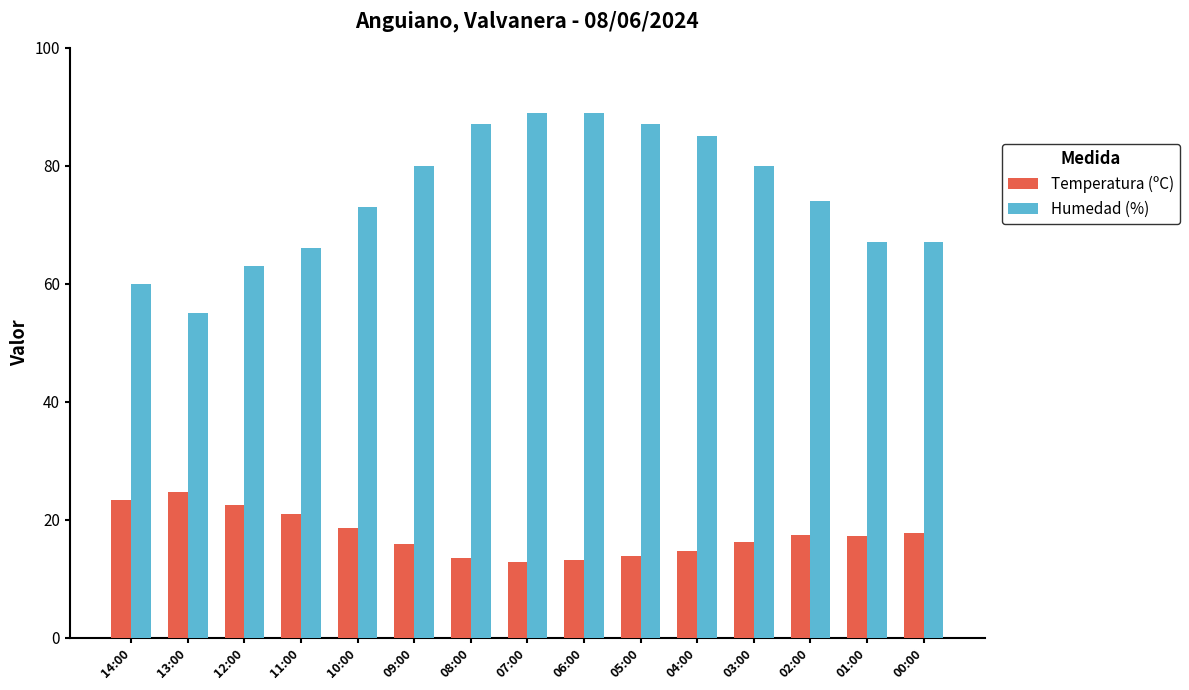

What is the spread (max minus min) of values at 12:00?

40.5